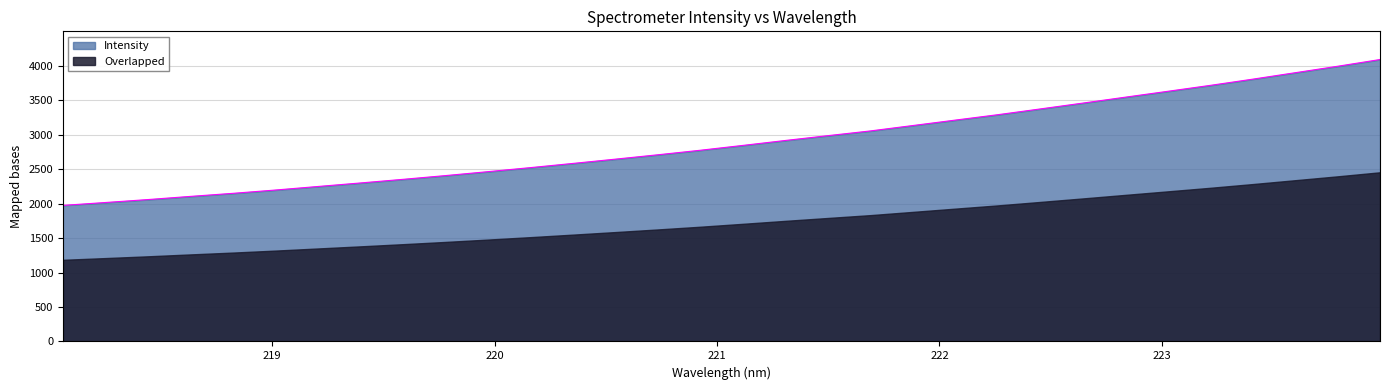

True or false: there are more than 0 points higher than both neighbors.

False